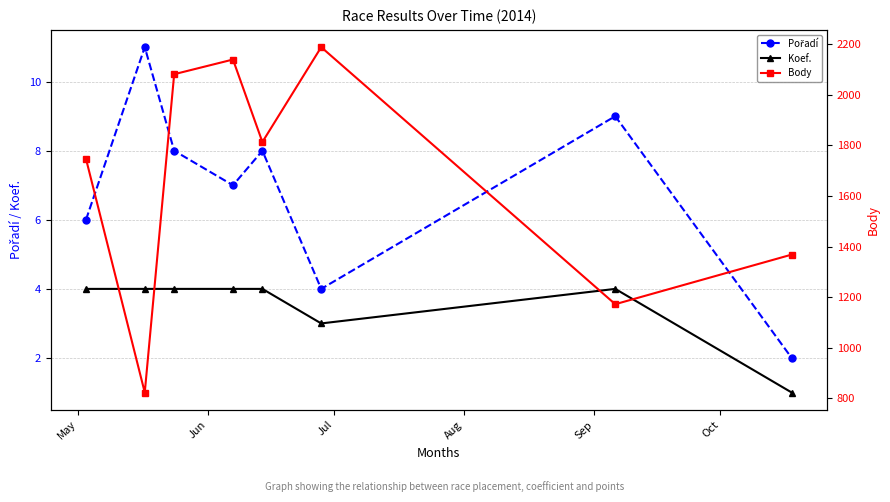

How many Pořadí values are between 6 and 9?

5